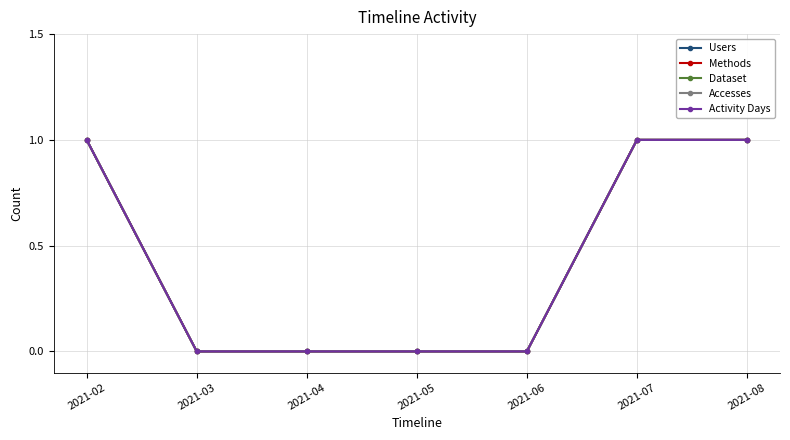

Is it true that Users equals 2 at 2021-02?

False